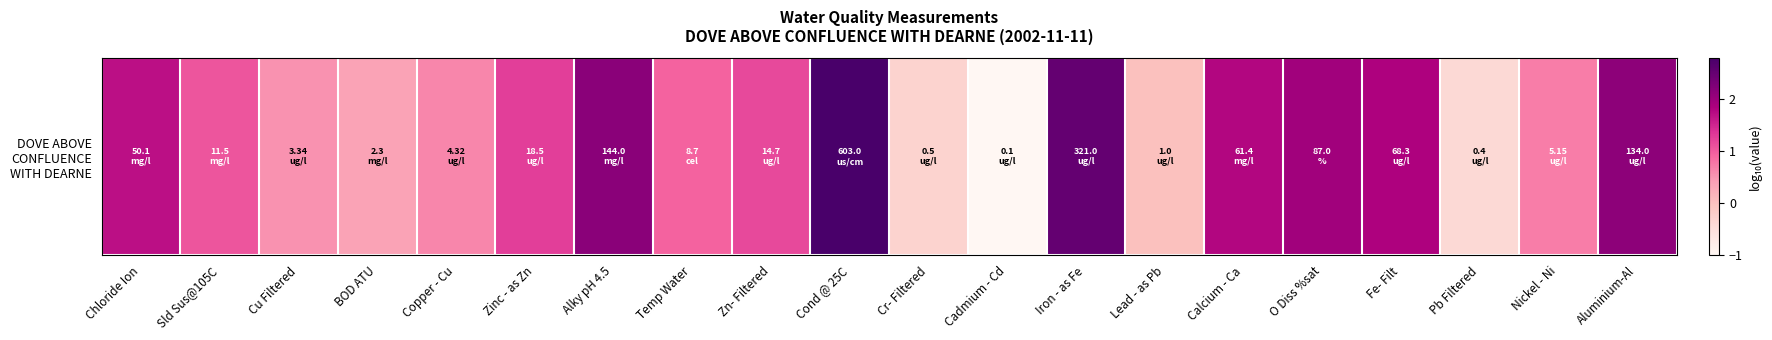

How many values are below zero?

3